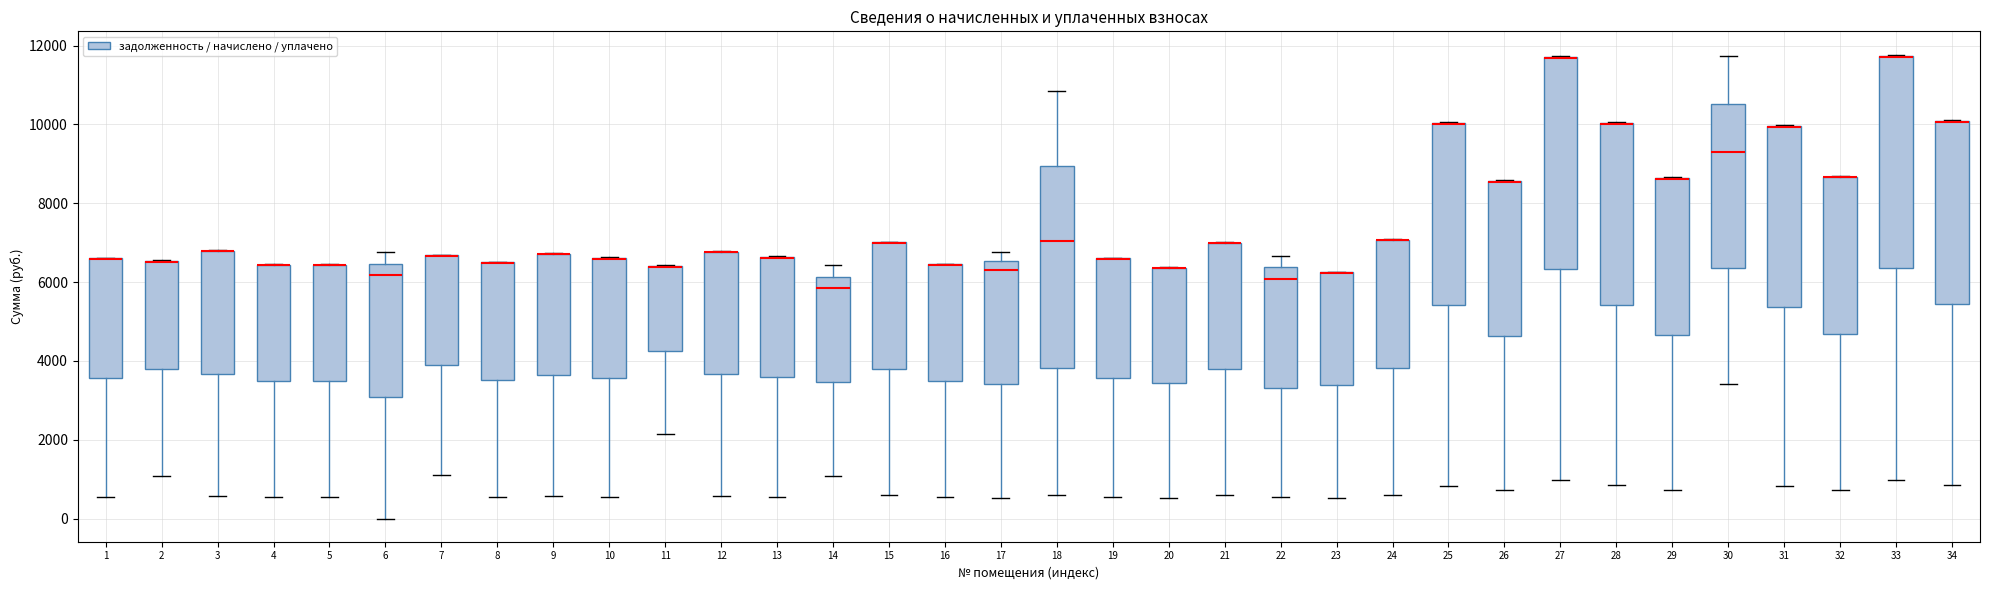

Reading left to right, read every box against the y-axis: the position of its median line, the range the box covers, and the ends of its whiskers. The values are not printed on the chart, so give them approximately, as read against the axis.

1: median 6600 (drawn on the box's upper edge), box 3600 to 6600, whiskers 600 to 6600
2: median 6600 (drawn on the box's upper edge), box 3800 to 6600, whiskers 1000 to 6600
3: median 6800 (drawn on the box's upper edge), box 3600 to 6800, whiskers 600 to 6800
4: median 6400 (drawn on the box's upper edge), box 3400 to 6400, whiskers 600 to 6400
5: median 6400 (drawn on the box's upper edge), box 3400 to 6400, whiskers 600 to 6400
6: median 6200, box 3000 to 6400, whiskers 0 to 6800
7: median 6600 (drawn on the box's upper edge), box 3800 to 6600, whiskers 1200 to 6600
8: median 6400 (drawn on the box's upper edge), box 3600 to 6400, whiskers 600 to 6600
9: median 6800 (drawn on the box's upper edge), box 3600 to 6800, whiskers 600 to 6800
10: median 6600 (drawn on the box's upper edge), box 3600 to 6600, whiskers 600 to 6600
11: median 6400 (drawn on the box's upper edge), box 4200 to 6400, whiskers 2200 to 6400
12: median 6800 (drawn on the box's upper edge), box 3600 to 6800, whiskers 600 to 6800
13: median 6600 (drawn on the box's upper edge), box 3600 to 6600, whiskers 600 to 6600
14: median 5800, box 3400 to 6200, whiskers 1000 to 6400
15: median 7000 (drawn on the box's upper edge), box 3800 to 7000, whiskers 600 to 7000
16: median 6400 (drawn on the box's upper edge), box 3400 to 6400, whiskers 600 to 6400
17: median 6400, box 3400 to 6600, whiskers 600 to 6800
18: median 7000, box 3800 to 9000, whiskers 600 to 10800
19: median 6600 (drawn on the box's upper edge), box 3600 to 6600, whiskers 600 to 6600
20: median 6400 (drawn on the box's upper edge), box 3400 to 6400, whiskers 600 to 6400
21: median 7000 (drawn on the box's upper edge), box 3800 to 7000, whiskers 600 to 7000
22: median 6000, box 3400 to 6400, whiskers 600 to 6600
23: median 6200 (drawn on the box's upper edge), box 3400 to 6200, whiskers 600 to 6200
24: median 7000 (drawn on the box's upper edge), box 3800 to 7000, whiskers 600 to 7000
25: median 10000 (drawn on the box's upper edge), box 5400 to 10000, whiskers 800 to 10000
26: median 8600 (drawn on the box's upper edge), box 4600 to 8600, whiskers 800 to 8600
27: median 11600 (drawn on the box's upper edge), box 6400 to 11800, whiskers 1000 to 11800
28: median 10000 (drawn on the box's upper edge), box 5400 to 10000, whiskers 800 to 10000
29: median 8600 (drawn on the box's upper edge), box 4600 to 8600, whiskers 800 to 8600
30: median 9200, box 6400 to 10600, whiskers 3400 to 11800
31: median 10000 (drawn on the box's upper edge), box 5400 to 10000, whiskers 800 to 10000
32: median 8600 (drawn on the box's upper edge), box 4600 to 8600, whiskers 800 to 8800
33: median 11800 (drawn on the box's upper edge), box 6400 to 11800, whiskers 1000 to 11800
34: median 10000 (drawn on the box's upper edge), box 5400 to 10000, whiskers 800 to 10200